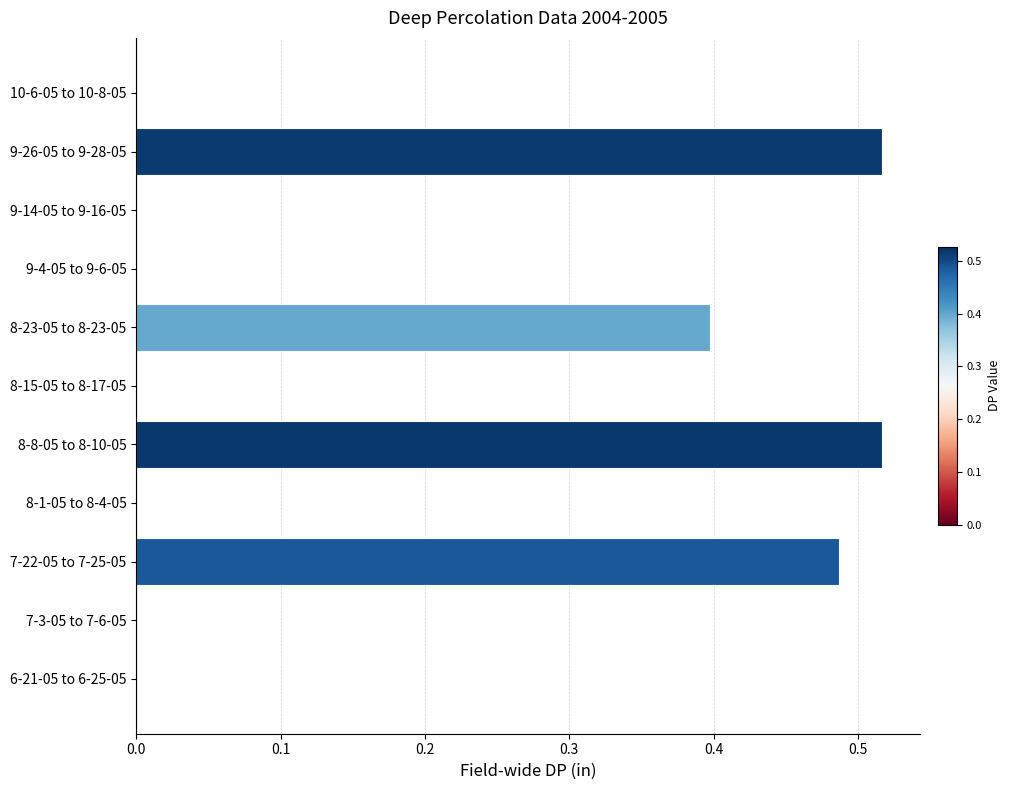

True or false: the data shows -0.3 at 9-4-05 to 9-6-05.

False